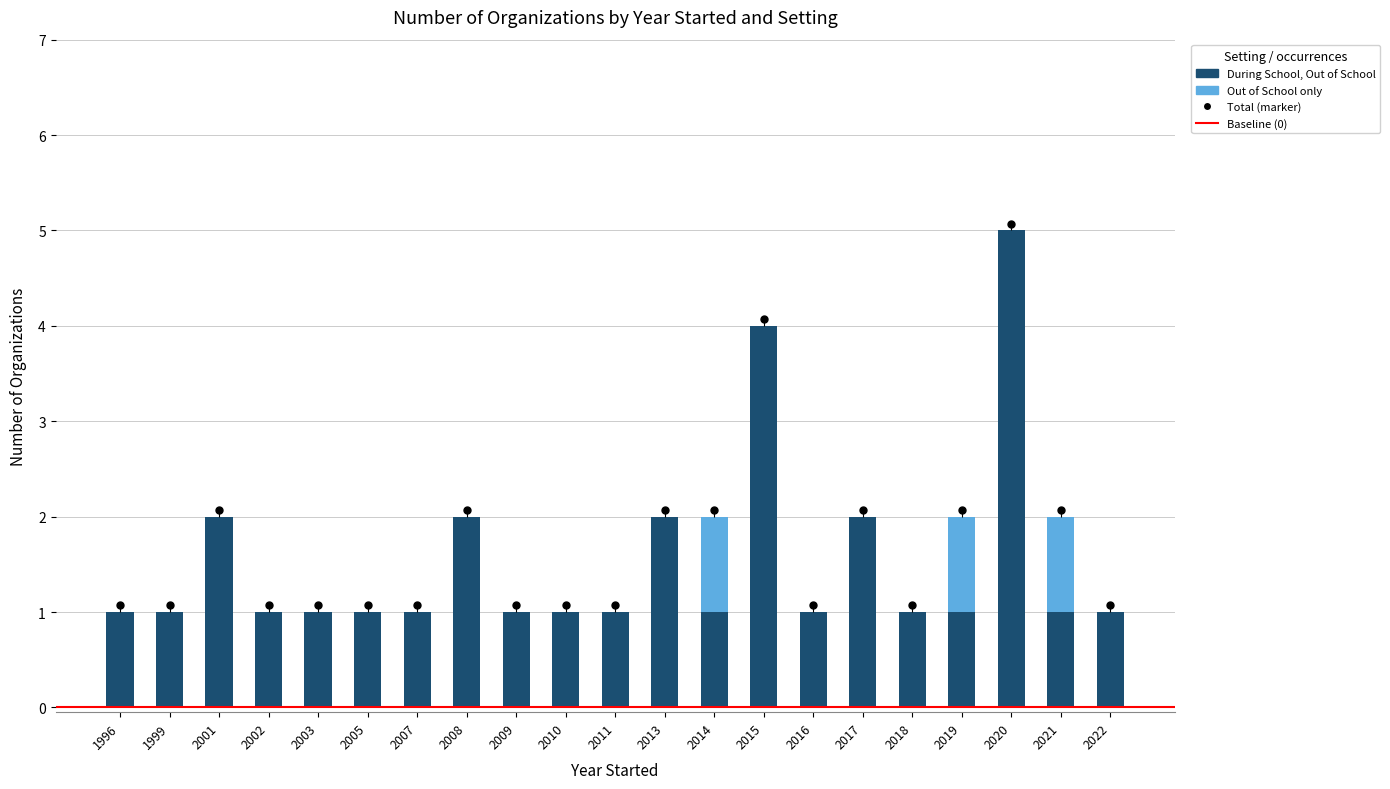

What is the maximum value shown in the chart?

5